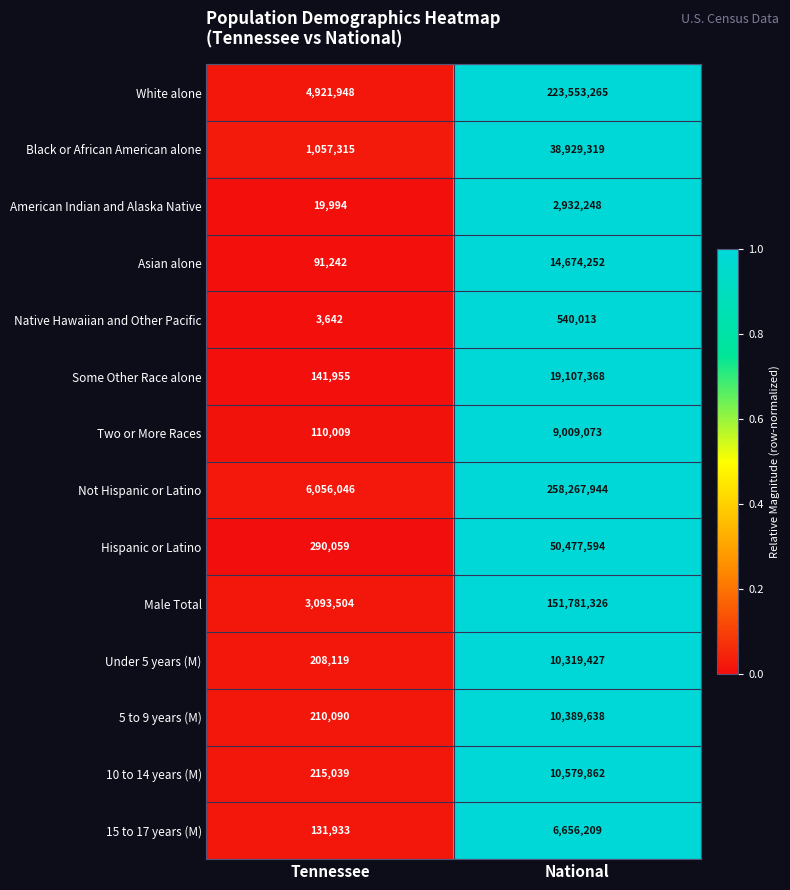

What is the sum of all Under 5 years (M) values?

10527546